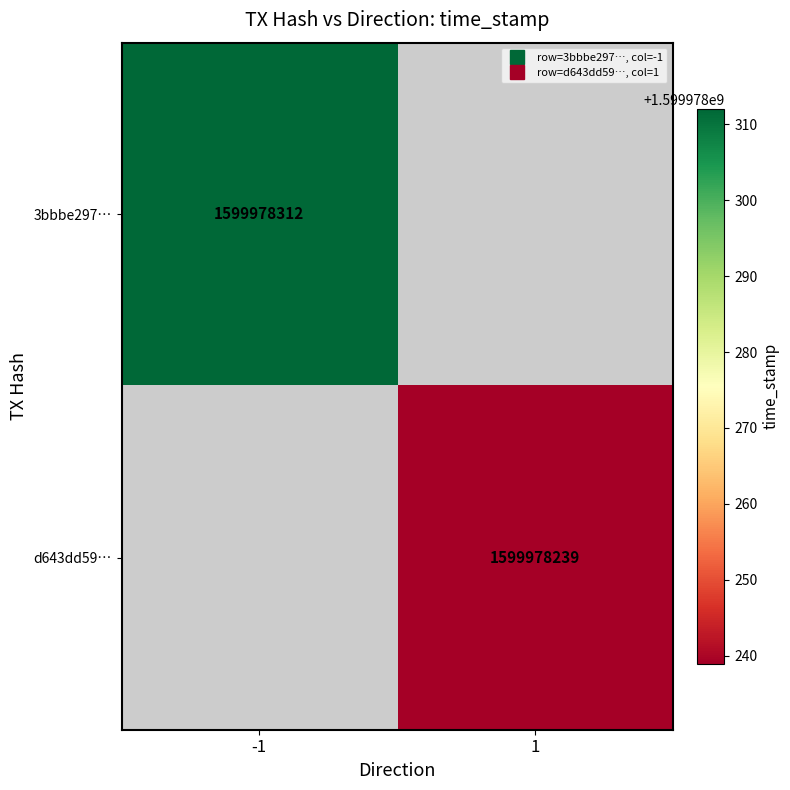

Which category has the highest value in the d643dd59caa8697a4d942446404a7a2c2004e38 series?

1